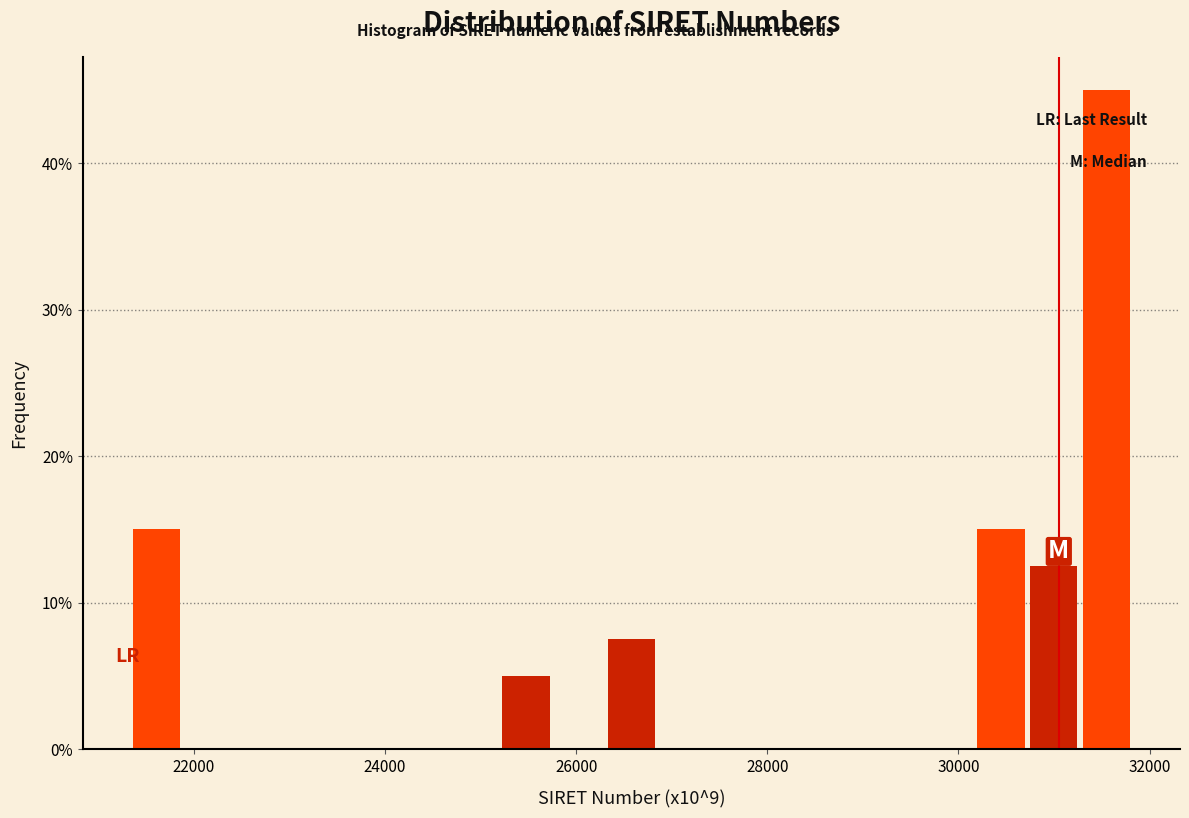

Around what value on the x-axis is the tallest bar? Give the approximate position of its centre, as read against the axis.

31600